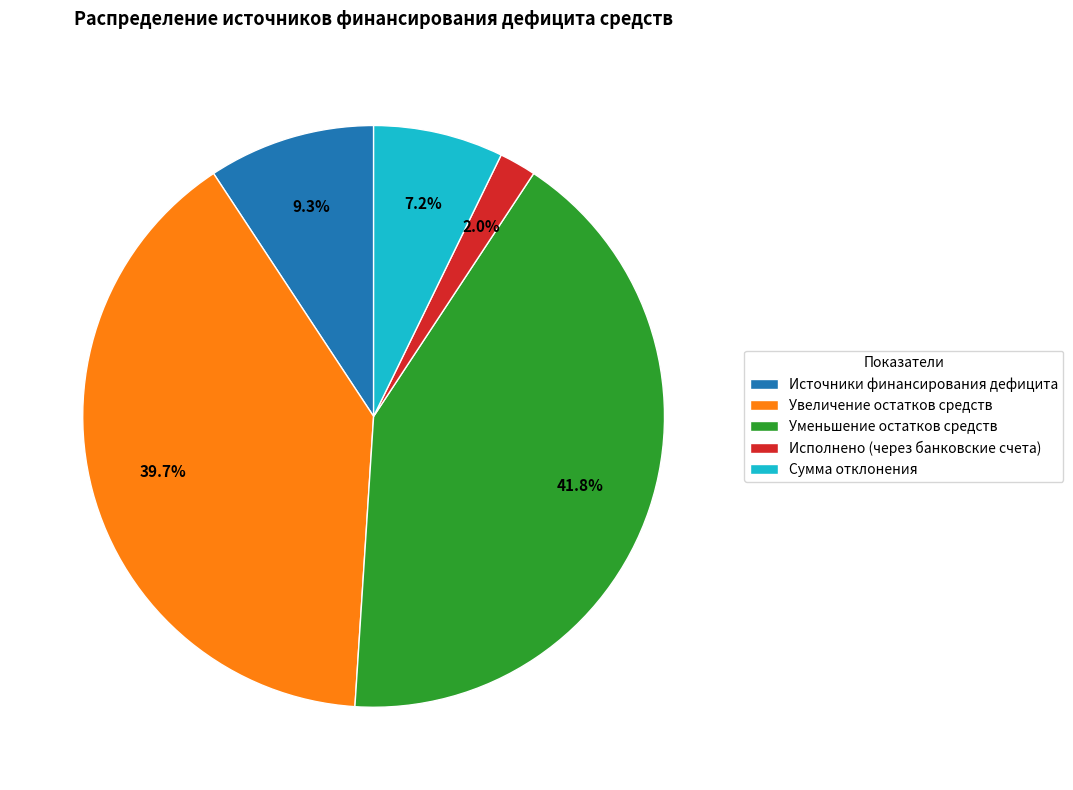

To the nearest percent, what percentage of the pie is Источники финансирования дефицита?

9%